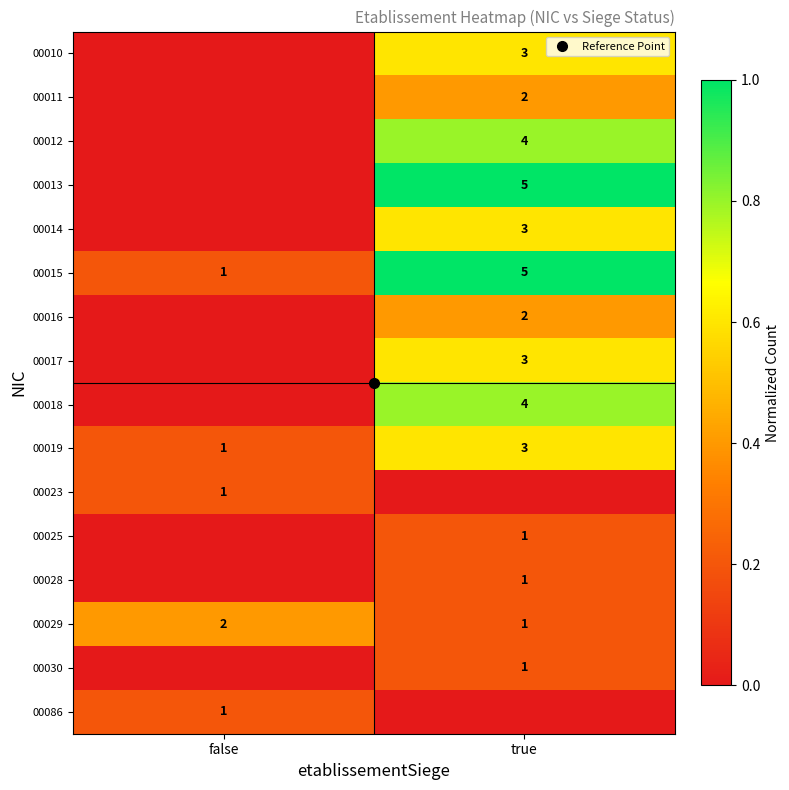

What is the highest value of the 00030 series?

0.2